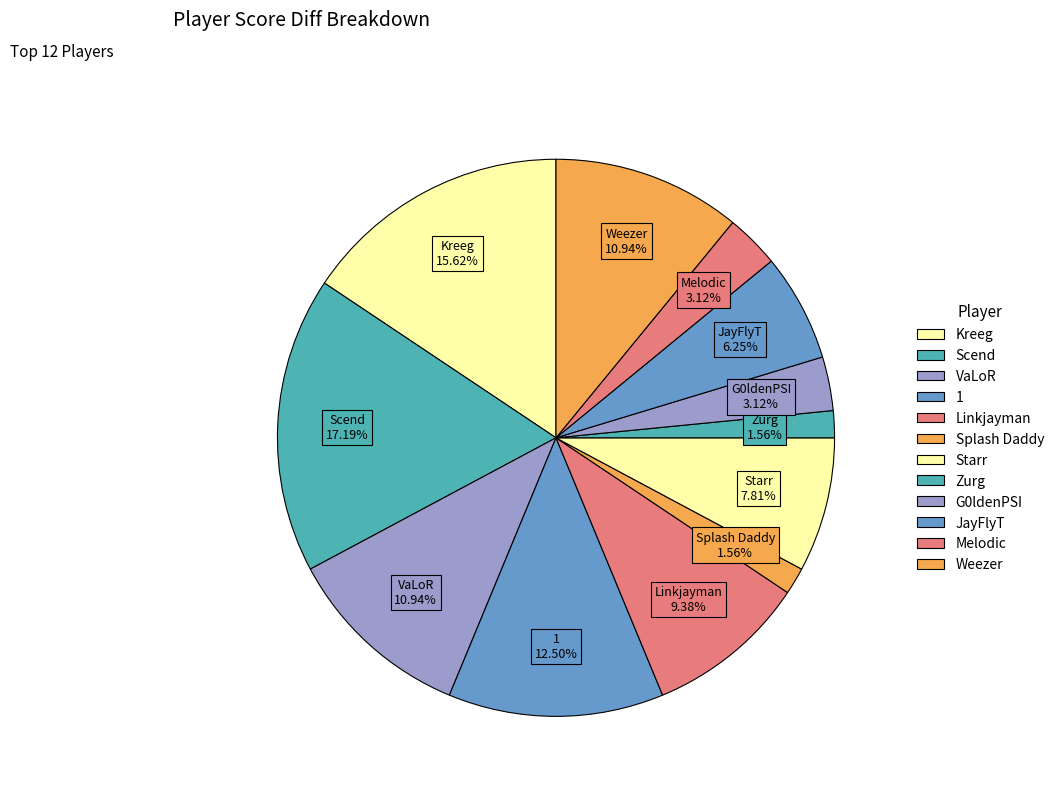

How many slices are in this pie chart?

12